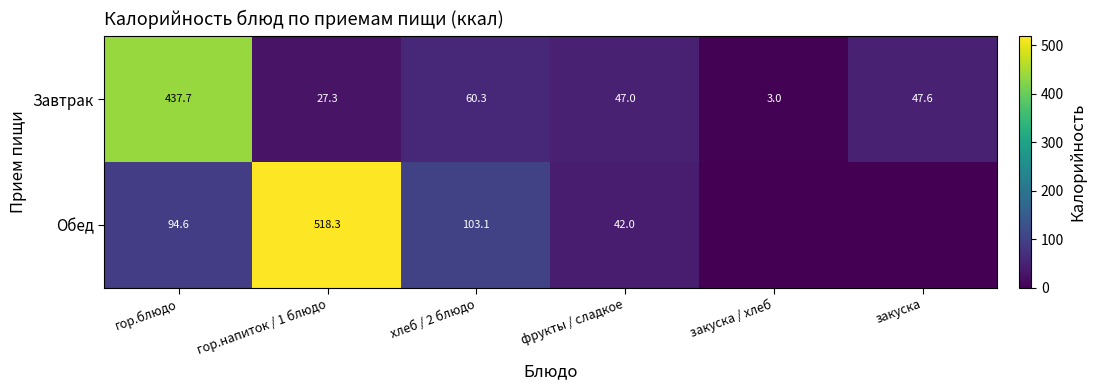

What is the total value across all series at хлеб / 2 блюдо?

163.4